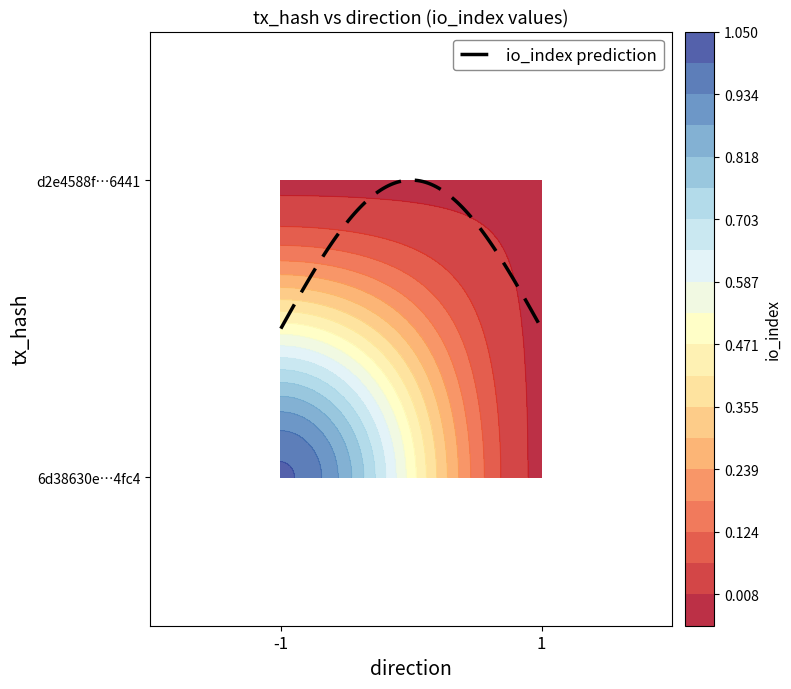

Which has a higher value, -1 or 1?

-1